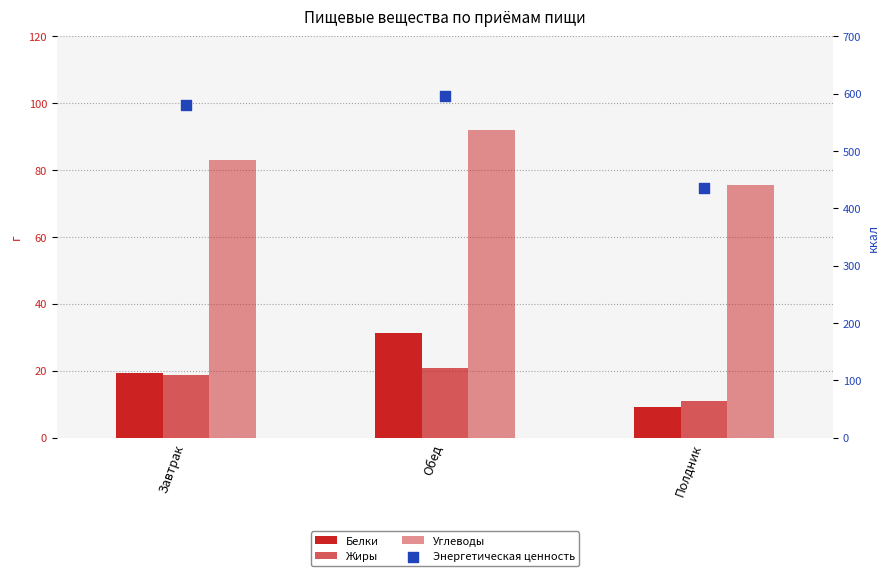

What are all the series names shown in the legend?

Белки, Жиры, Углеводы, Энергетическая ценность